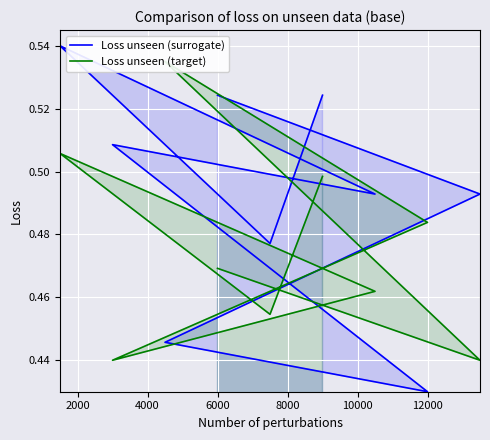

Which series changed the most between 6000 and 8000?

Loss unseen (surrogate)